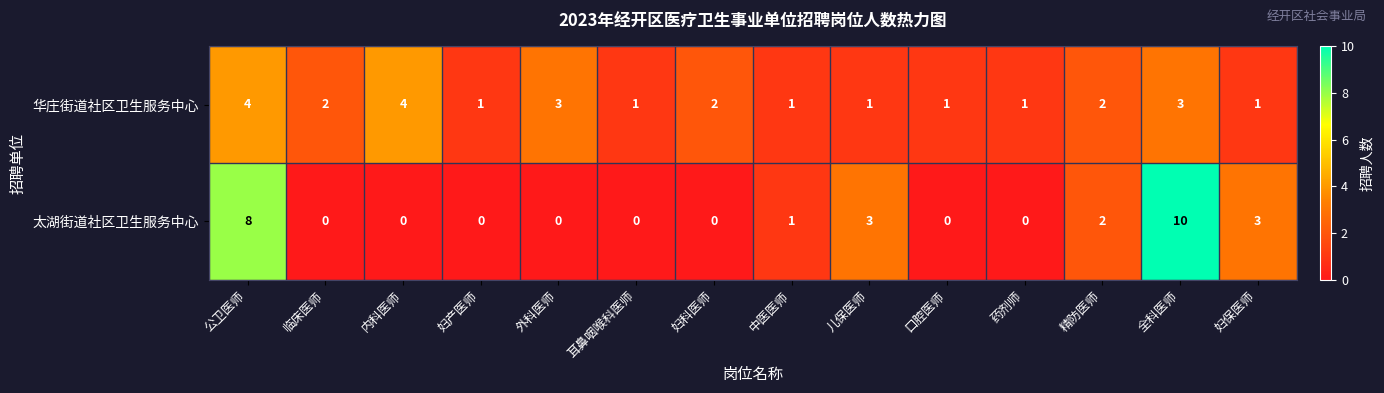

Which series changed the most between 外科医师 and 精防医师?

太湖街道社区卫生服务中心